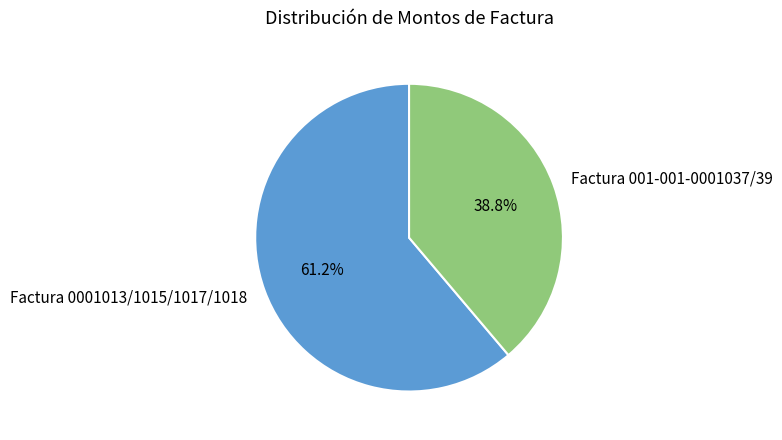

Does any single category account for the majority?

Yes